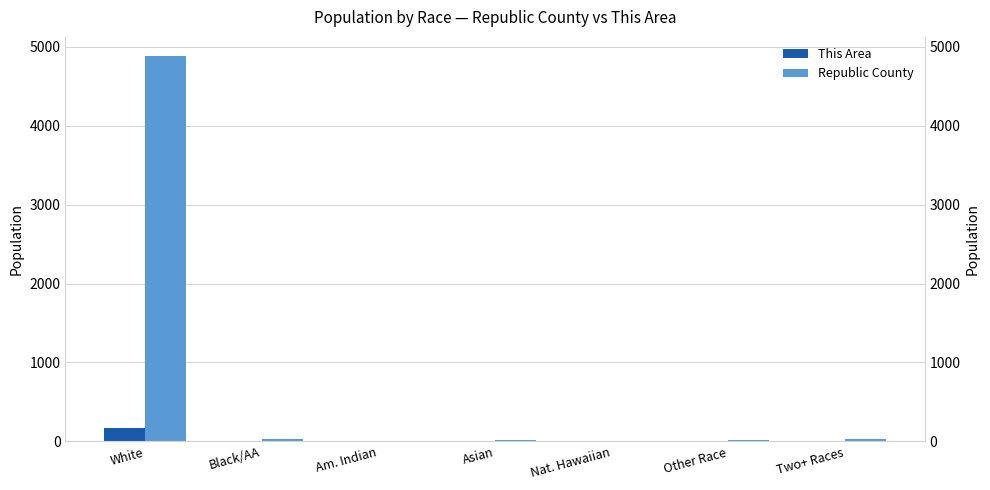

List the series in order of their overall mean, lowest first.

This Area, Republic County